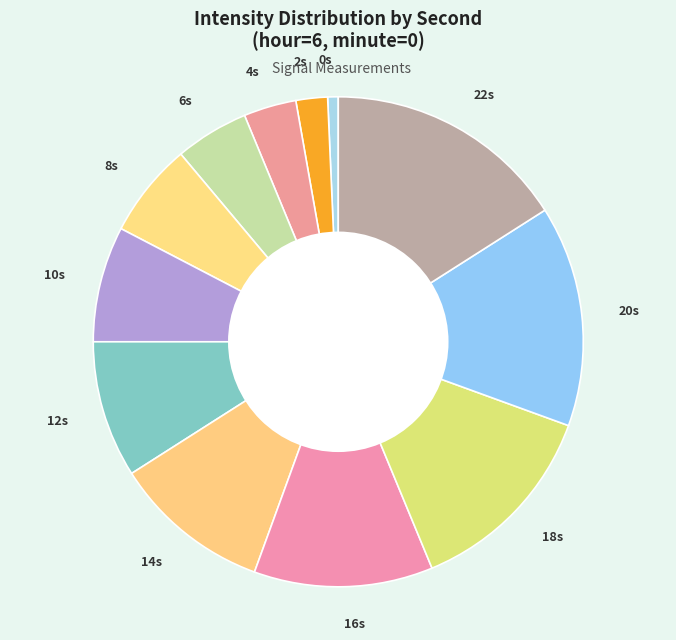

Is there a majority slice in this chart?

No